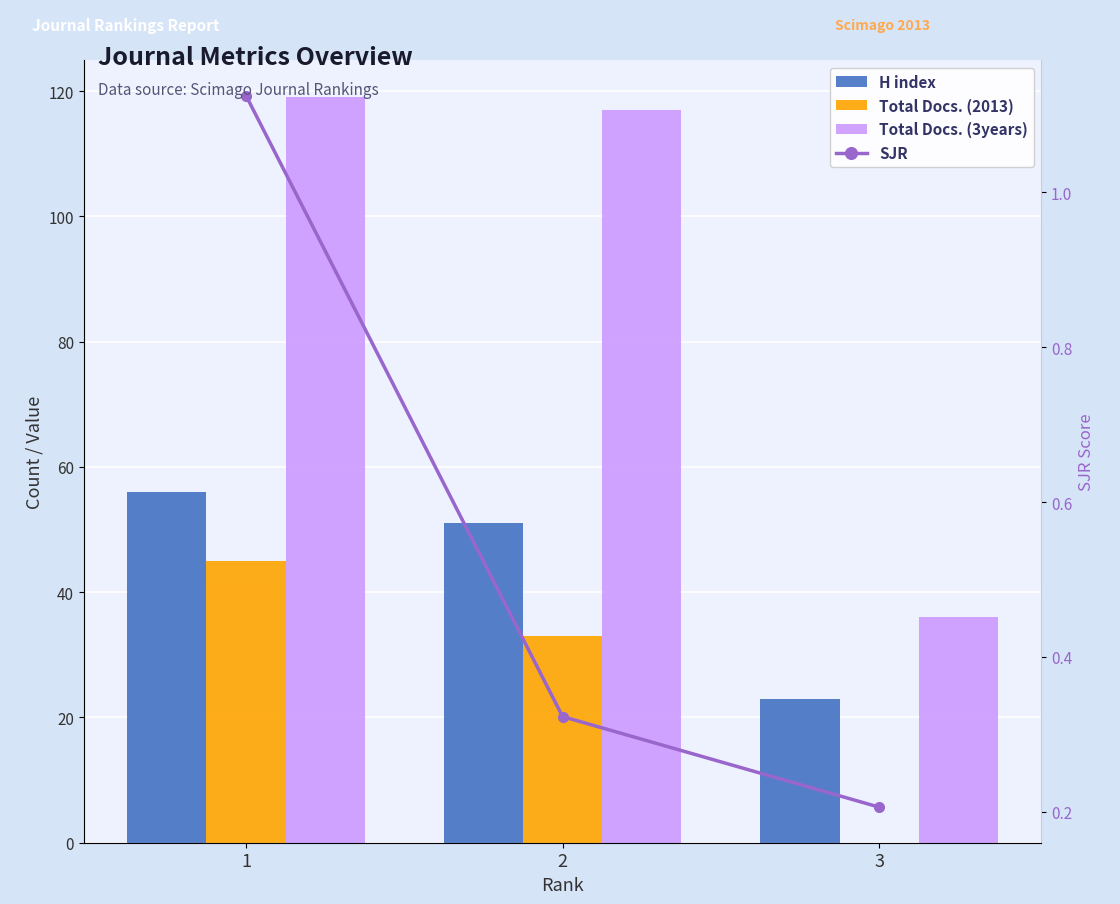

What is the difference between the maximum and minimum values in the Total Docs. (3years) series?

83.0